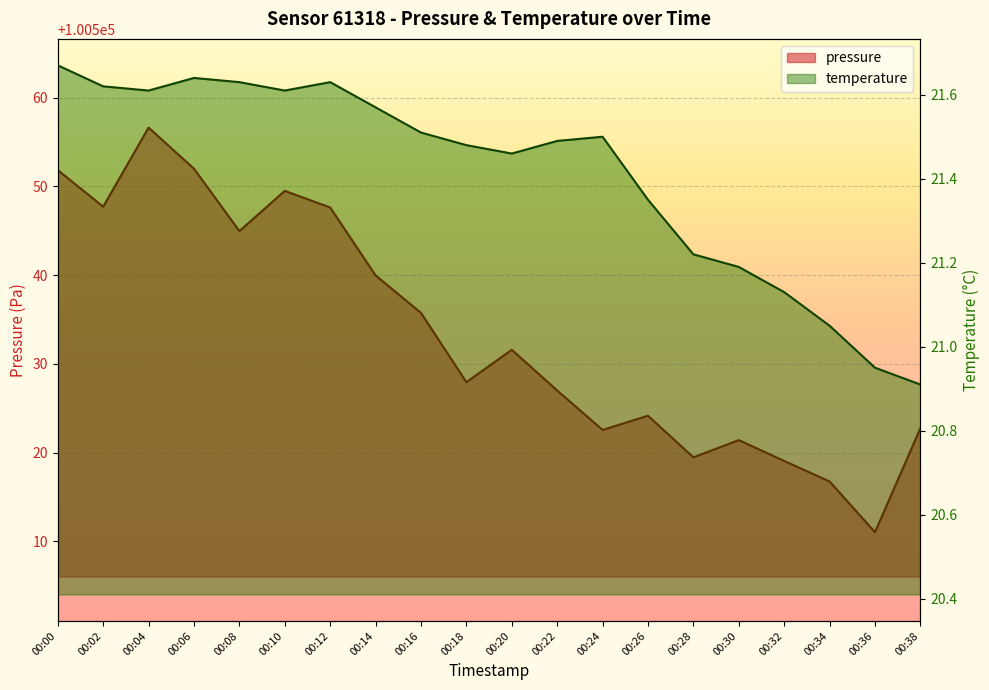

True or false: pressure and temperature intersect in this chart.

False